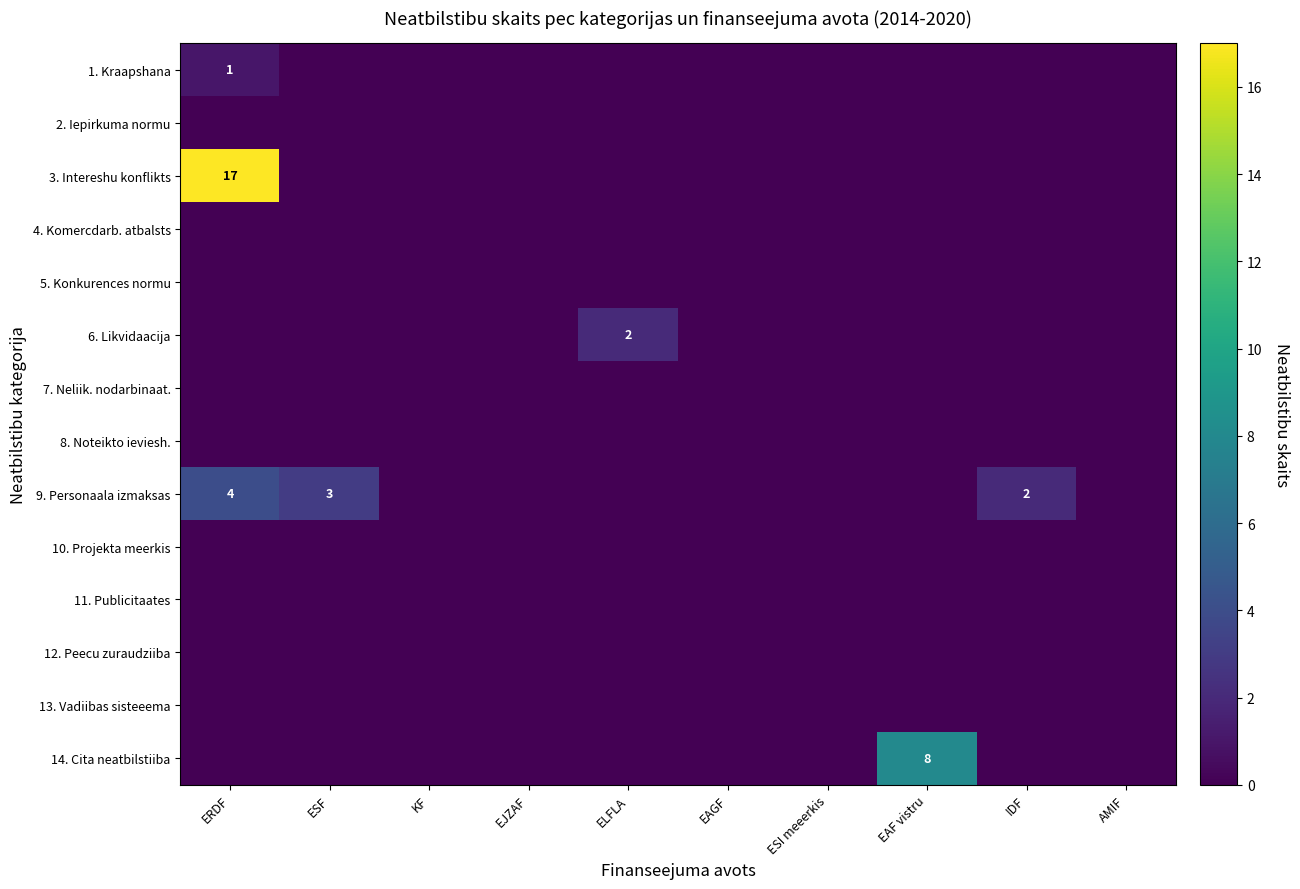

At which category is the sum across all series the highest?

ERDF